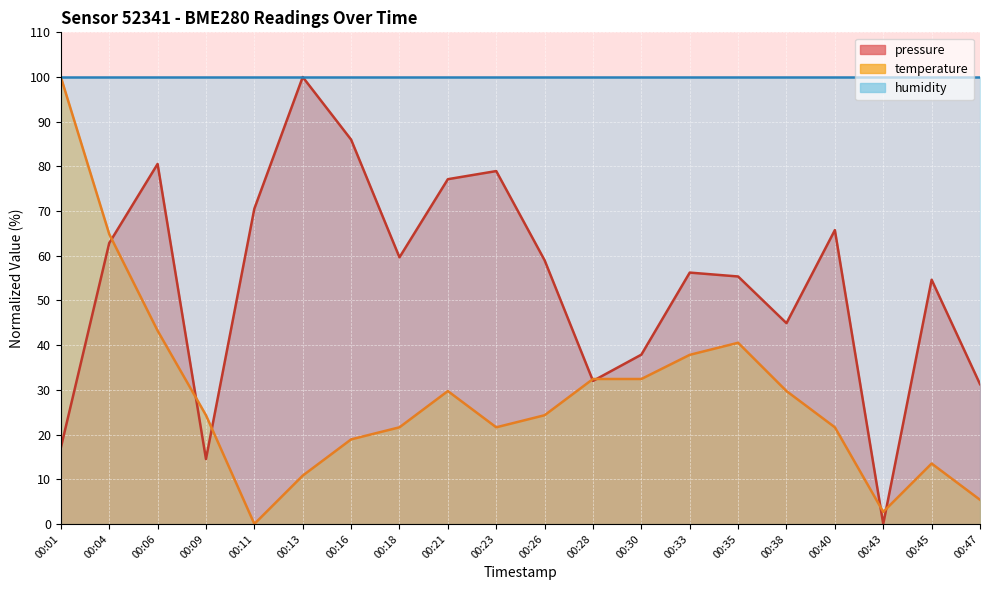

What is the difference between the pressure values at 00:06 and 00:01?

63.5